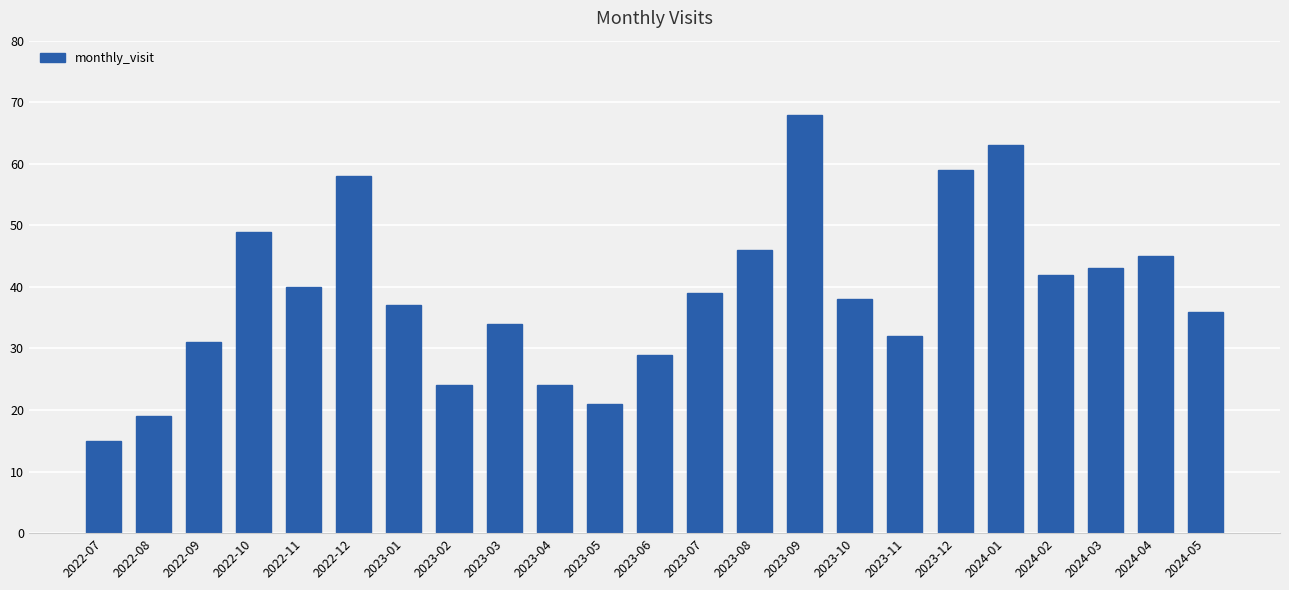

Approximately how many times larger is the value at 2023-12 compared to 2024-02?

1.4